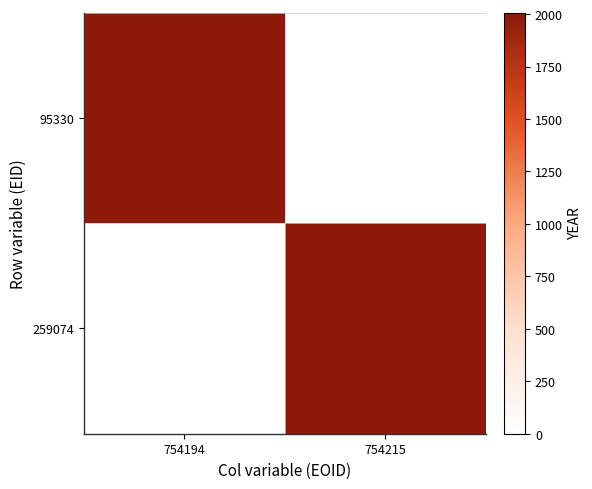

Which series changed the most between 754194 and 754215?

95330